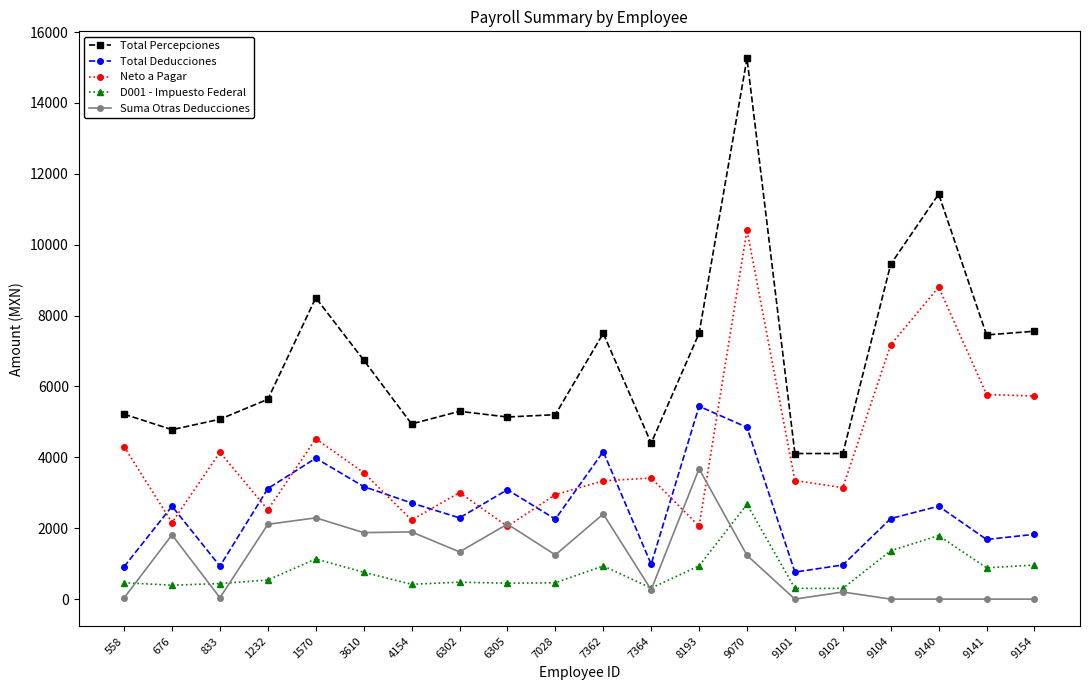

What is the value of the Total Percepciones point at the 17th from the left?

9448.2